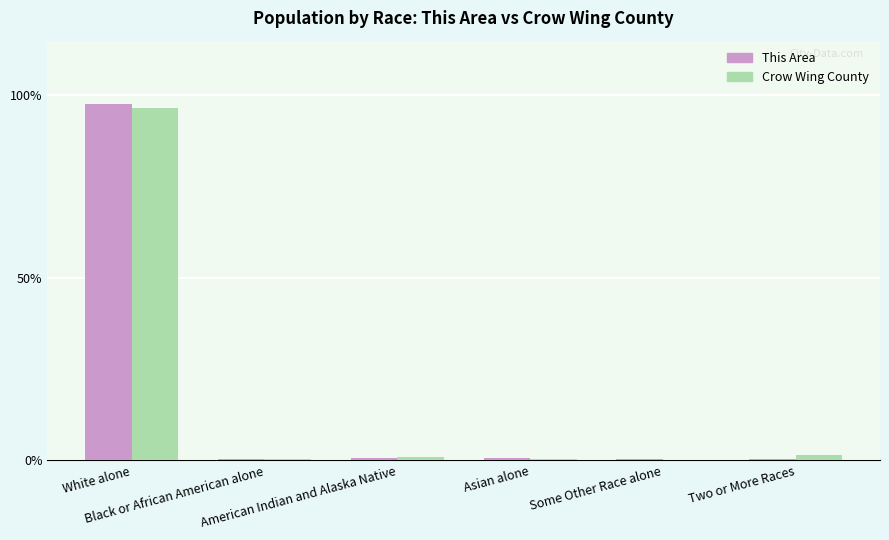

What is the highest value of the Crow Wing County series?

96.6